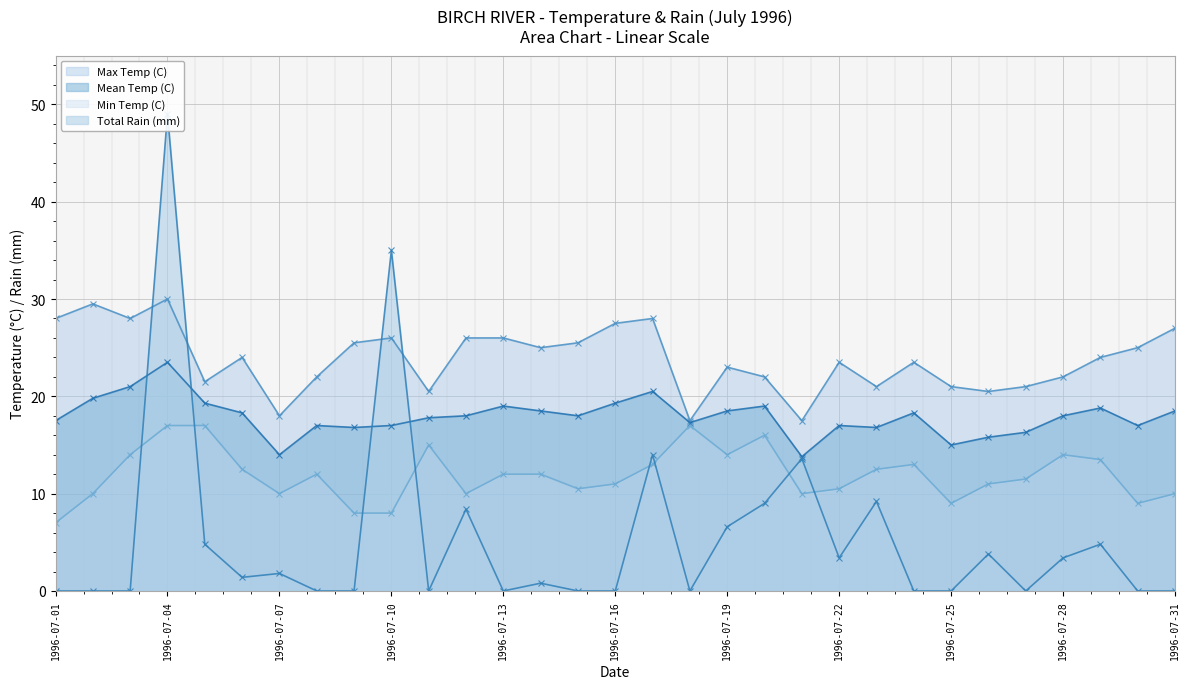

Reading left to right, what are all the values shown in this chart?

Max Temp (C): 28.0	29.5	28.0	30.0	21.5	24.0	18.0	22.0	25.5	26.0	20.5	26.0	26.0	25.0	25.5	27.5	28.0	17.5	23.0	22.0	17.5	23.5	21.0	23.5	21.0	20.5	21.0	22.0	24.0	25.0	27.0
Mean Temp (C): 17.5	19.8	21.0	23.5	19.3	18.3	14.0	17.0	16.8	17.0	17.8	18.0	19.0	18.5	18.0	19.3	20.5	17.3	18.5	19.0	13.8	17.0	16.8	18.3	15.0	15.8	16.3	18.0	18.8	17.0	18.5
Min Temp (C): 7.0	10.0	14.0	17.0	17.0	12.5	10.0	12.0	8.0	8.0	15.0	10.0	12.0	12.0	10.5	11.0	13.0	17.0	14.0	16.0	10.0	10.5	12.5	13.0	9.0	11.0	11.5	14.0	13.5	9.0	10.0
Total Rain (mm): 0.0	0.0	0.0	49.0	4.8	1.4	1.8	0.0	0.0	35.0	0.0	8.4	0.0	0.8	0.0	0.0	14.0	0.0	6.6	9.0	13.6	3.4	9.2	0.0	0.0	3.8	0.0	3.4	4.8	0.0	0.0